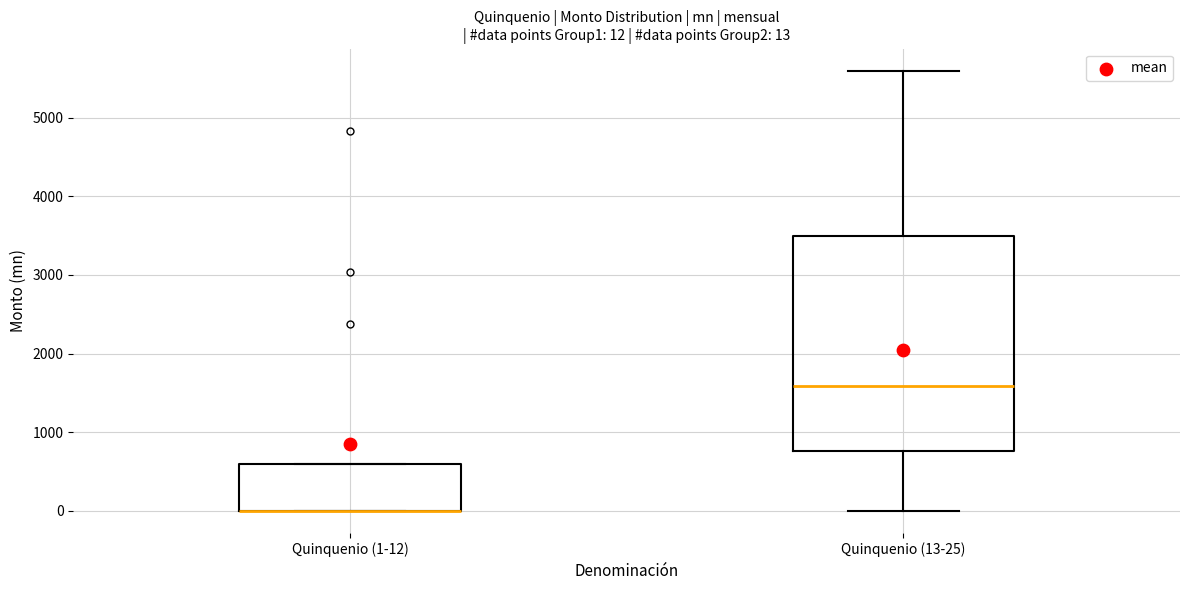

Which box is the tallest, from its lower edge to its upper edge?

Quinquenio (13-25)